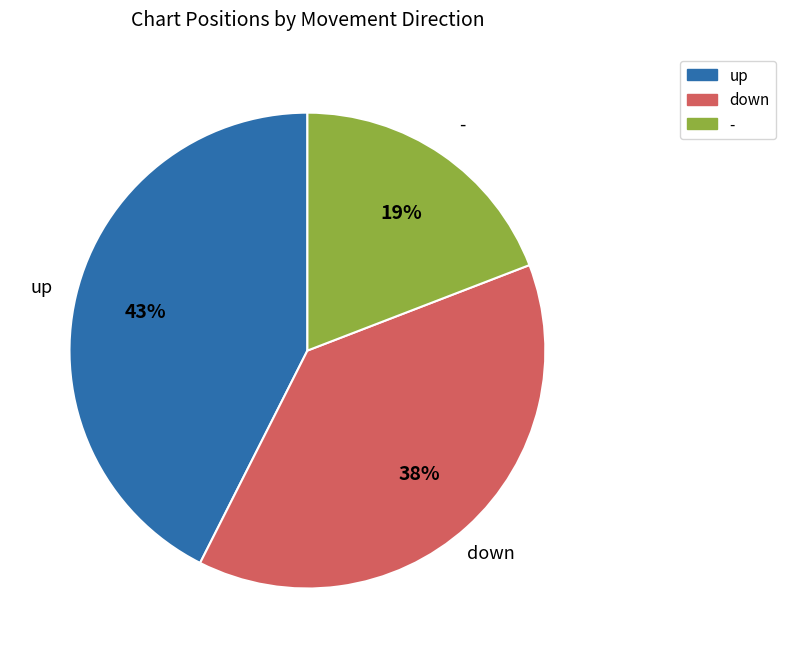

Which category has the biggest portion of the pie?

up